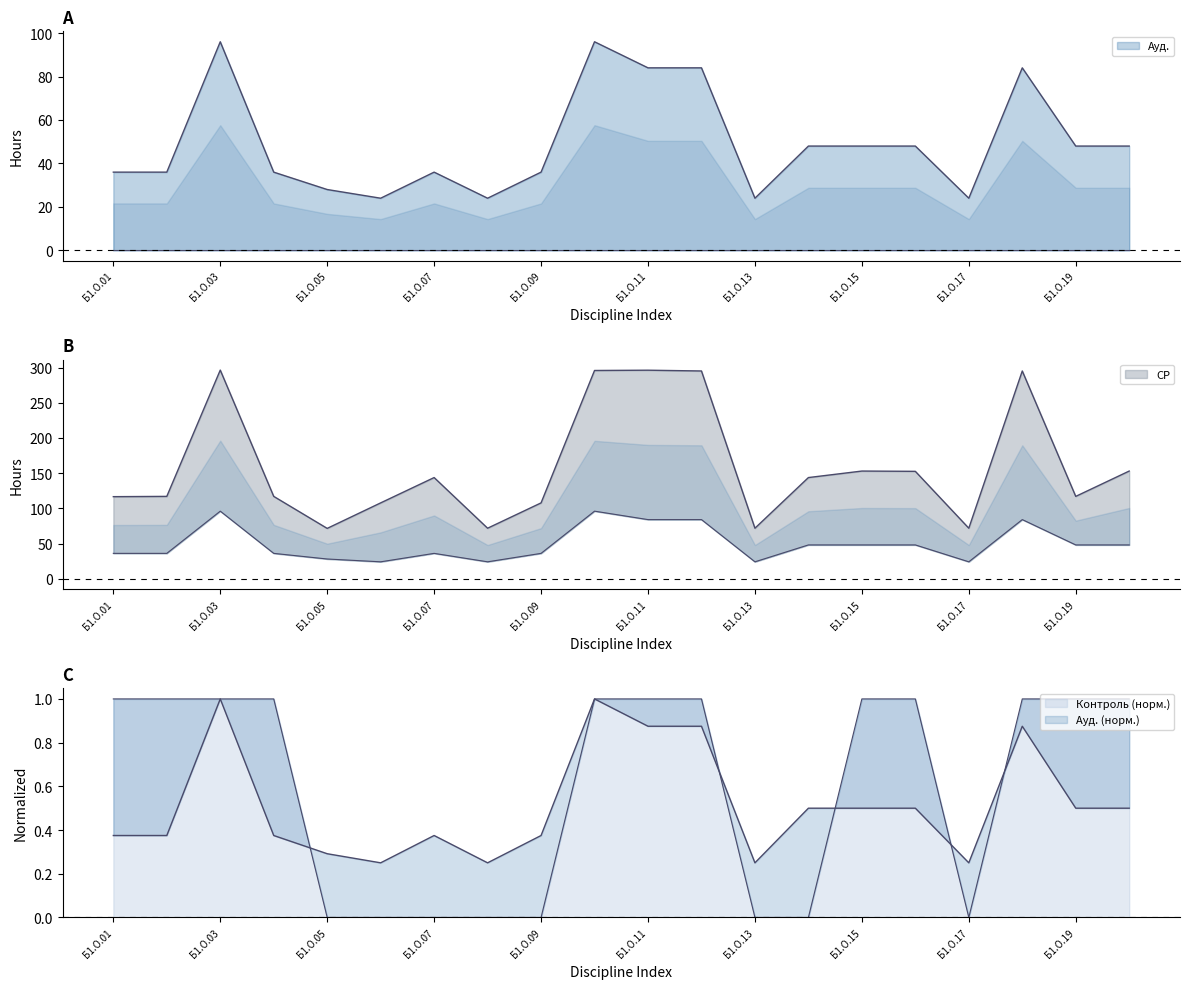

Reading left to right, extract all data points from this chart.

СР: 116.6	117.0	296.5	117.0	71.5	107.8	143.8	71.8	107.8	295.9	296.4	295.2	71.8	143.8	153.0	152.6	71.8	295.2	117.0	153.0
Ауд.: 36.0	36.0	96.0	36.0	28.0	24.0	36.0	24.0	36.0	96.0	84.0	84.0	24.0	48.0	48.0	48.0	24.0	84.0	48.0	48.0
Контроль: 1.0	1.0	1.0	1.0	0.0	0.0	0.0	0.0	0.0	1.0	1.0	1.0	0.0	0.0	1.0	1.0	0.0	1.0	1.0	1.0